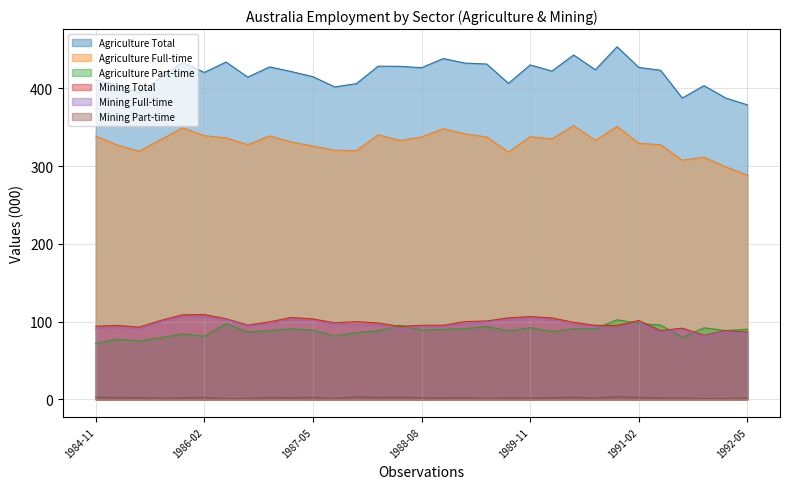

What is the total value across all series at 1986-05?

1075.4